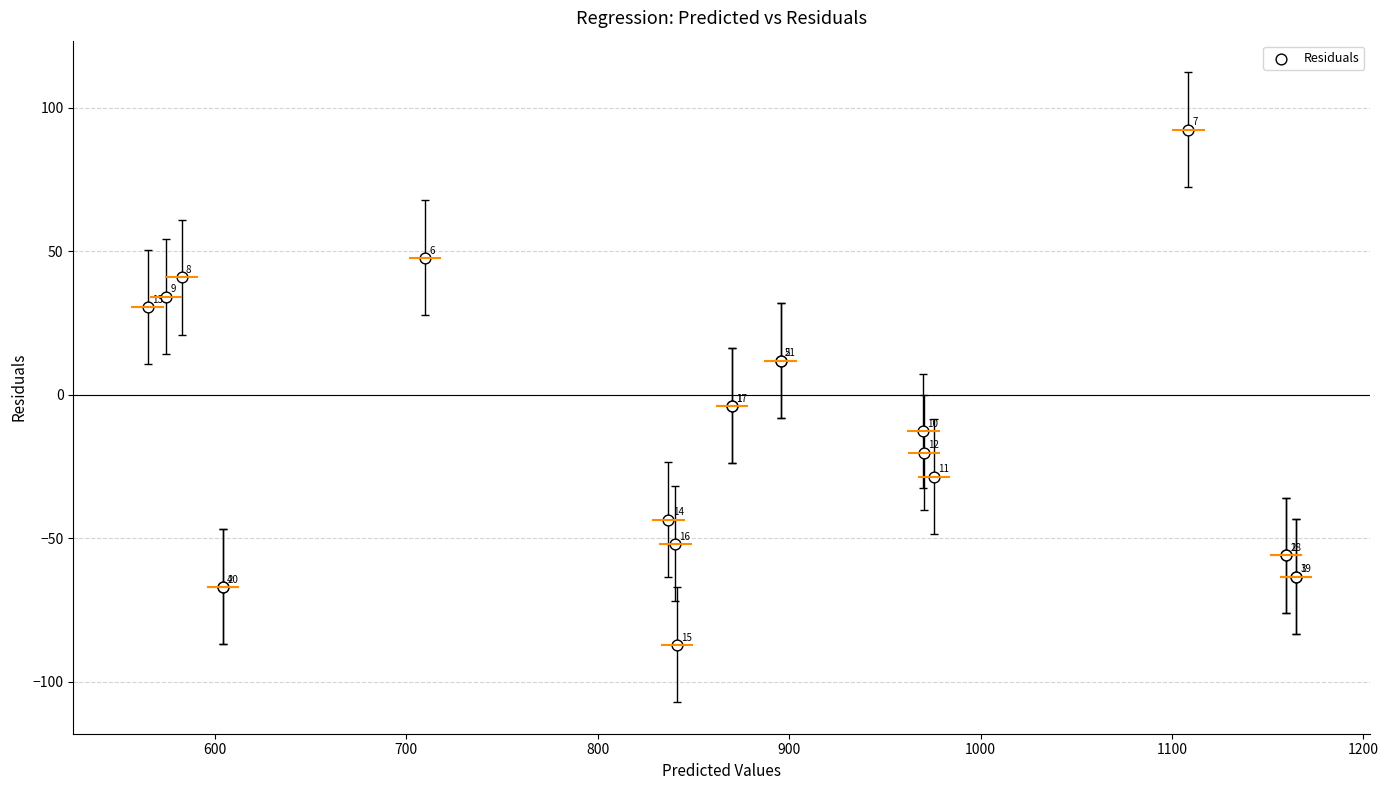

What Y value in the scatter plot is closest to 2?

-3.8